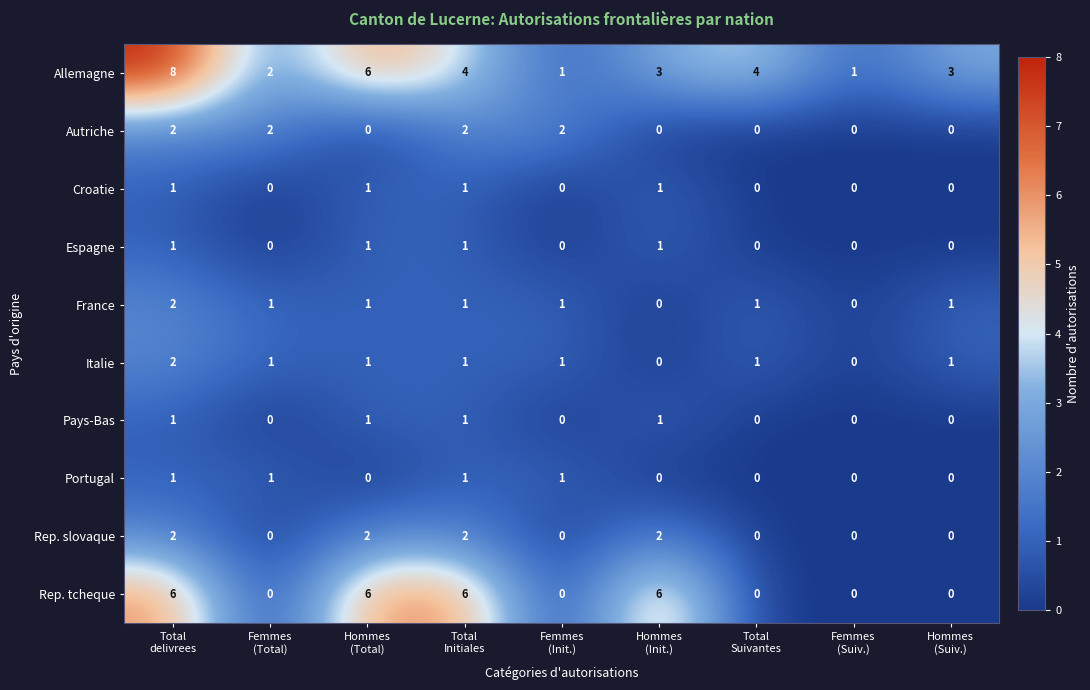

How many Croatie values are between 0 and 1?

9